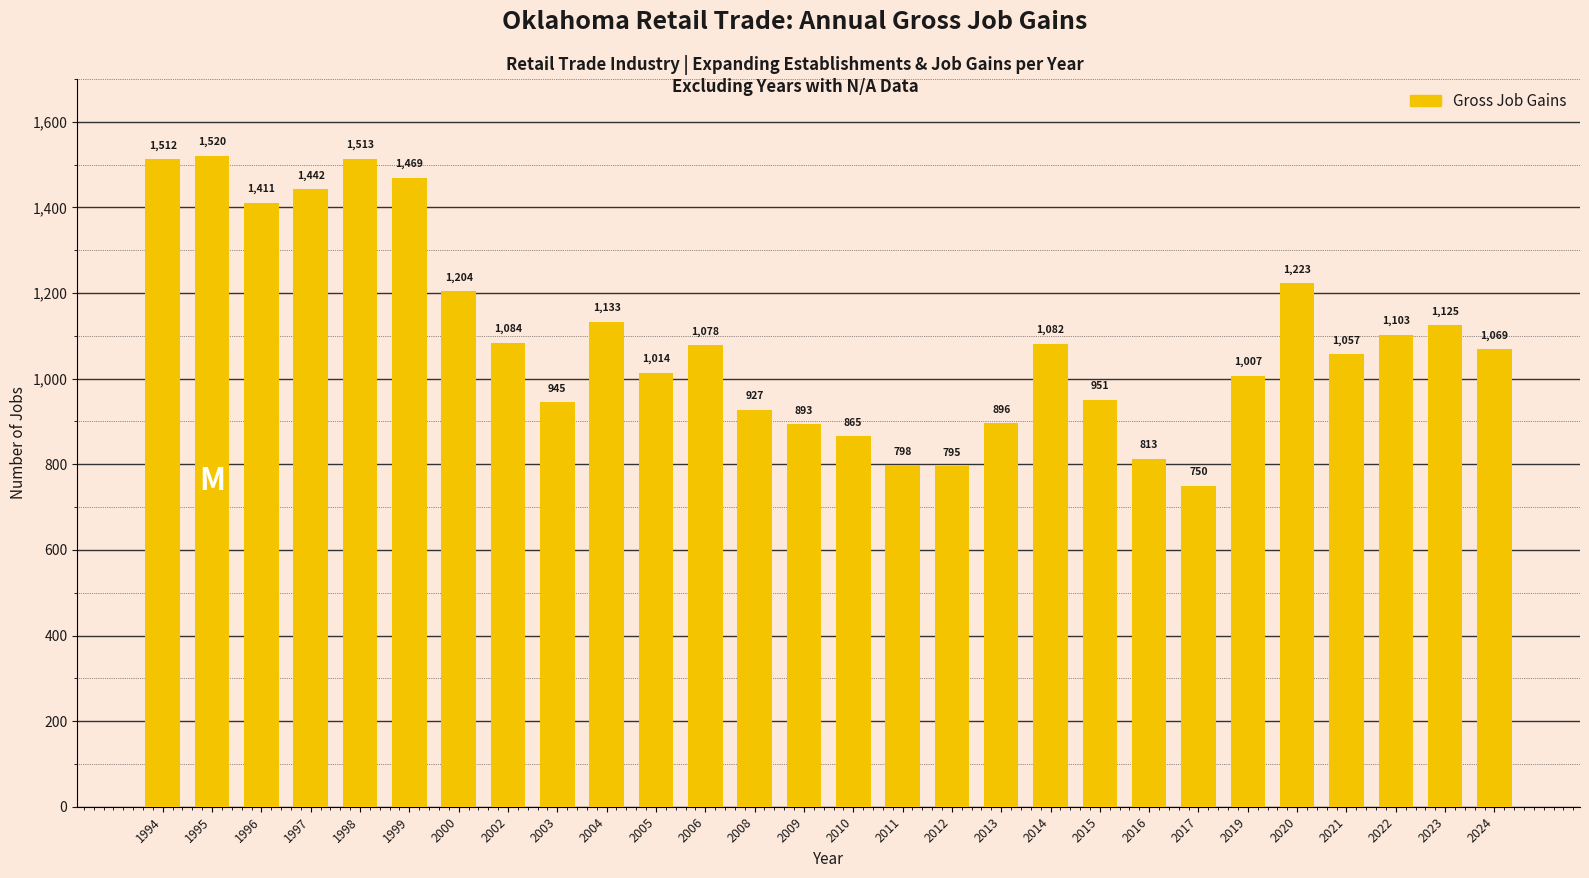

What is the ratio of the value at 2023 to the value at 1999?

0.8